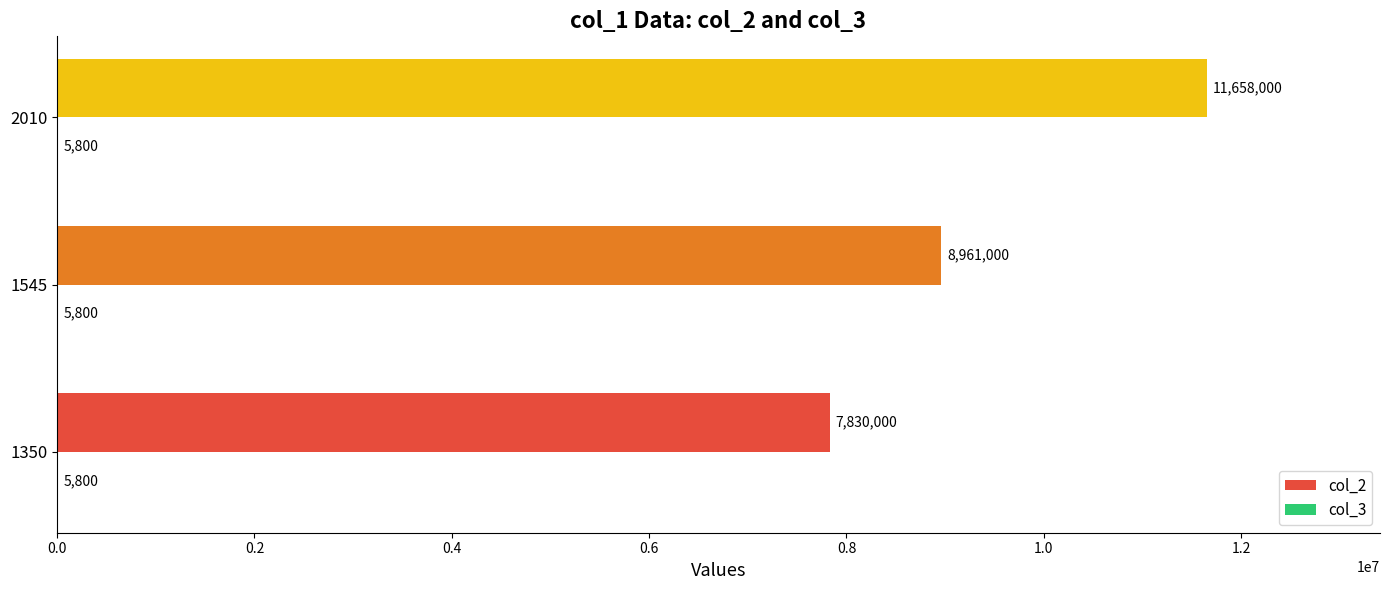

True or false: col_2 has a value of 4232718 at 2010.

False